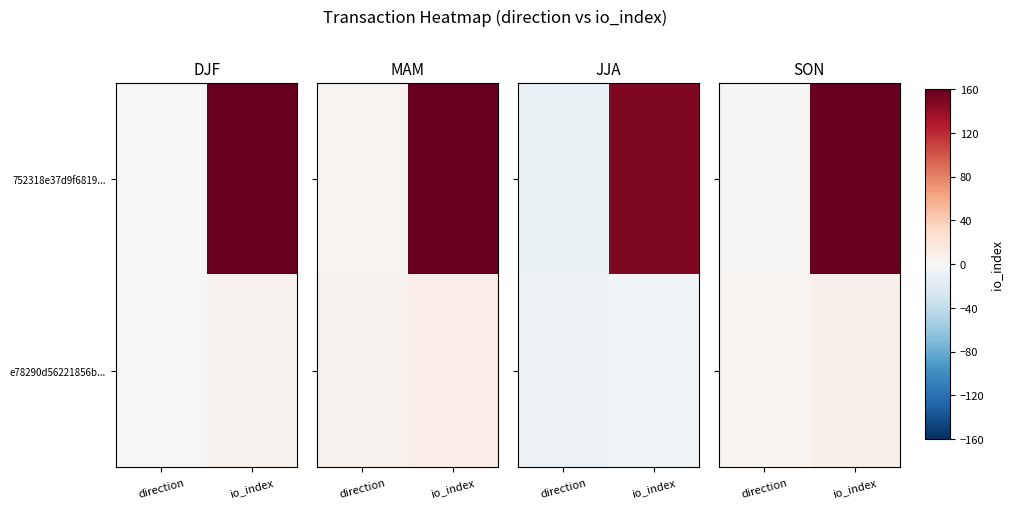

Which series has the largest total across all categories?

752318e37d9f6819...